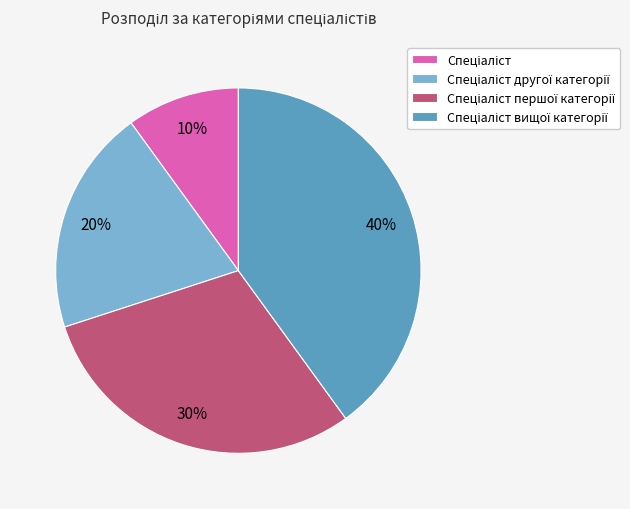

To the nearest percent, what is the difference between the largest and smallest slice percentages?

30%